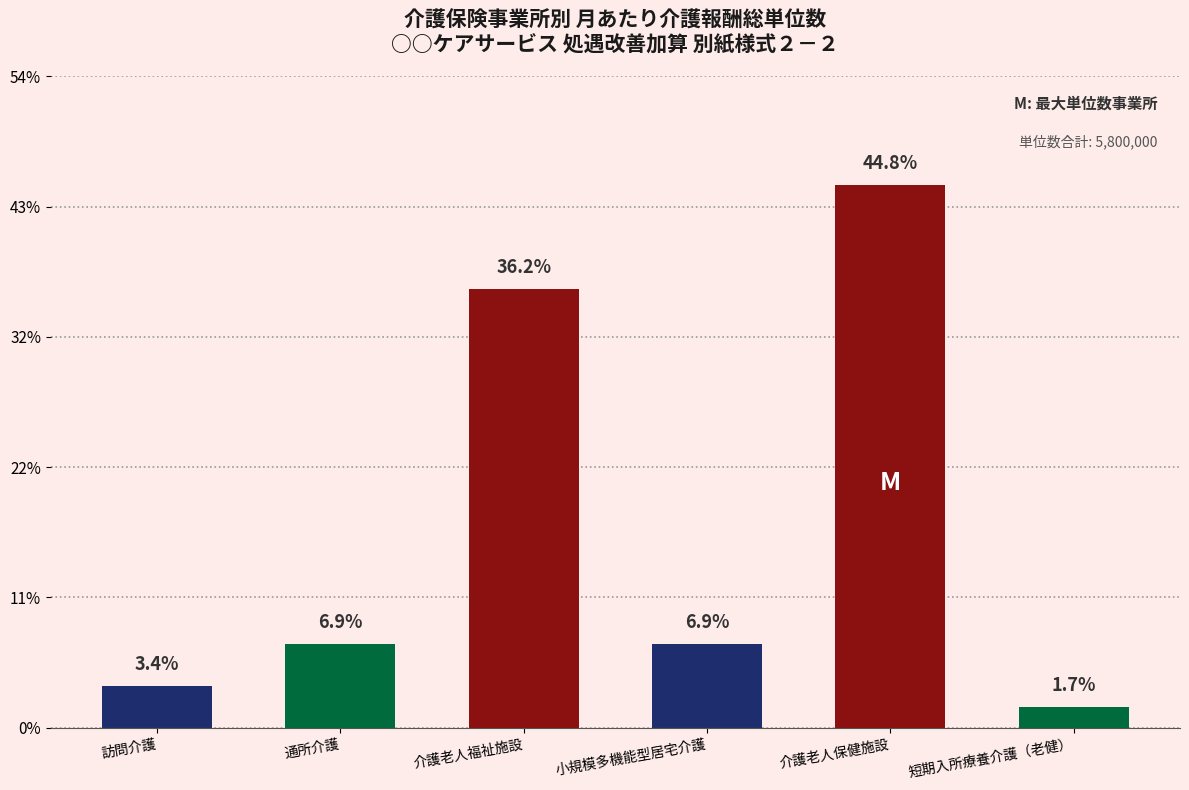

What position from the left is 通所介護?

2